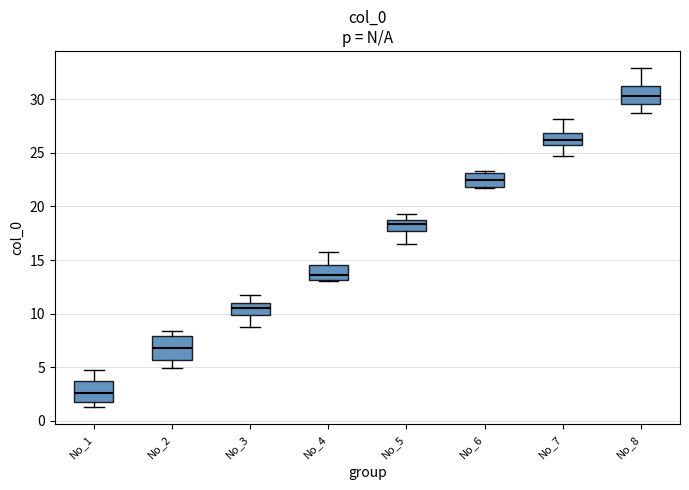

Where does the median line of the box for No_6 sit on the y-axis? The values are not printed on the chart, so give them approximately, as read against the axis.

22.5